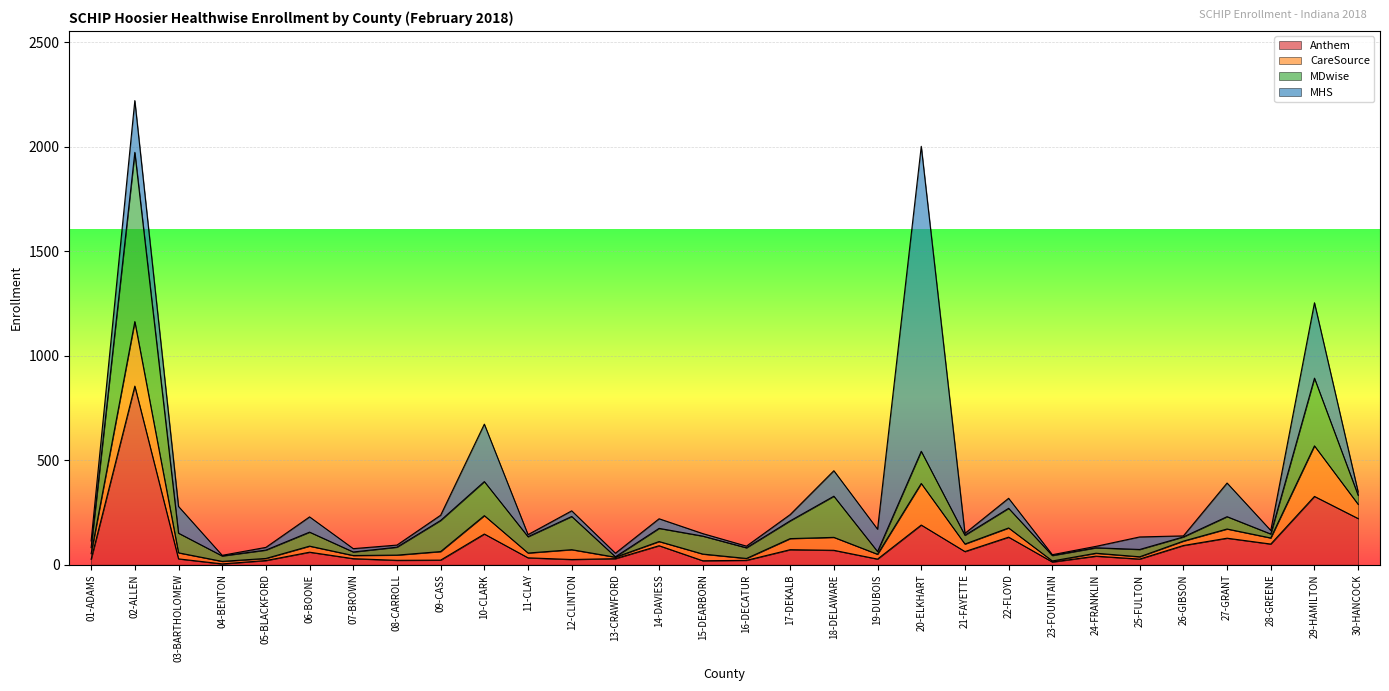

At how many categories does at least one series exceed 1271?

1